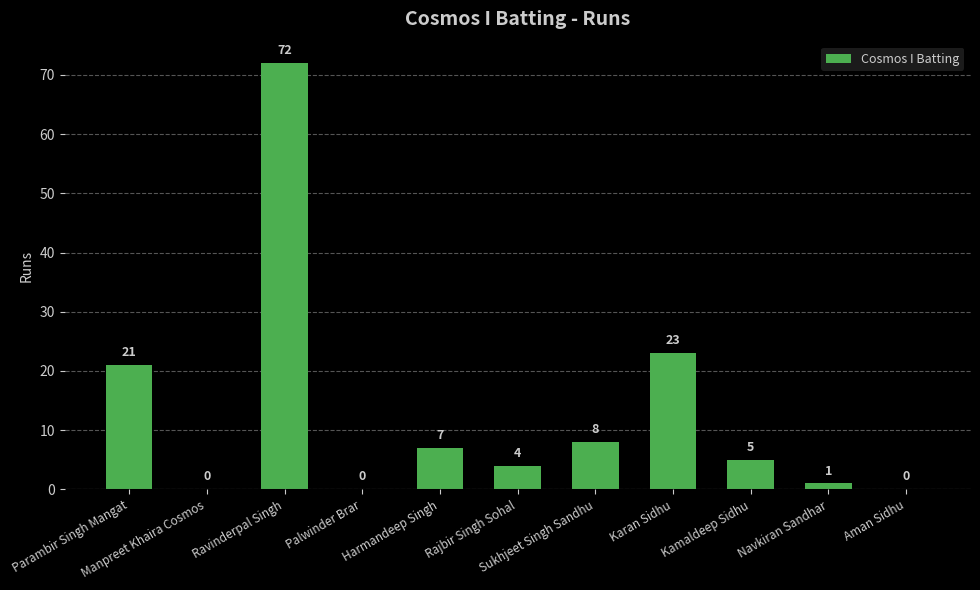

What is the difference between the values at Aman Sidhu and Rajbir Singh Sohal?

4